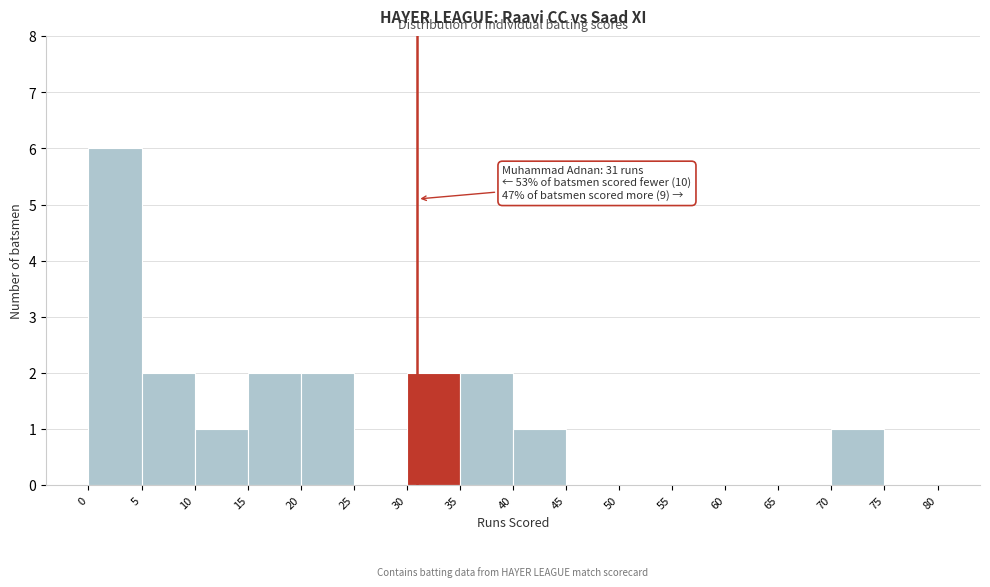

Over which range of the x-axis is the bar tallest?

0 to 5